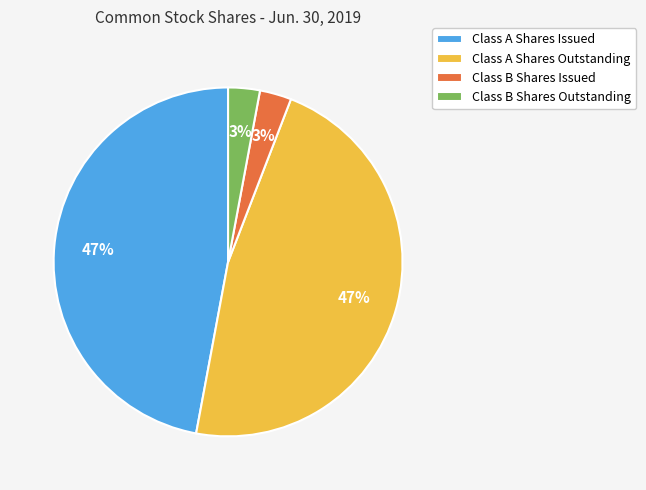

Is Class B Shares Outstanding the majority of the pie?

No